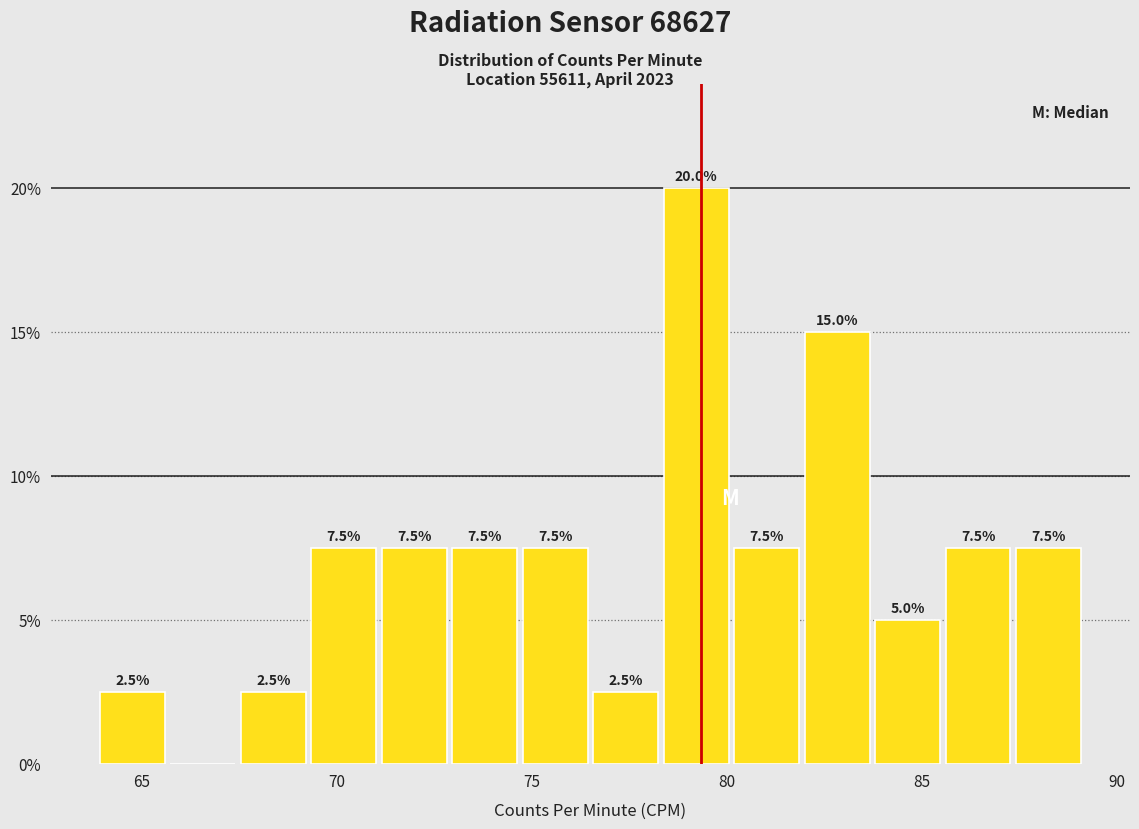

Around what value on the x-axis is the tallest bar? Give the approximate position of its centre, as read against the axis.

79.0